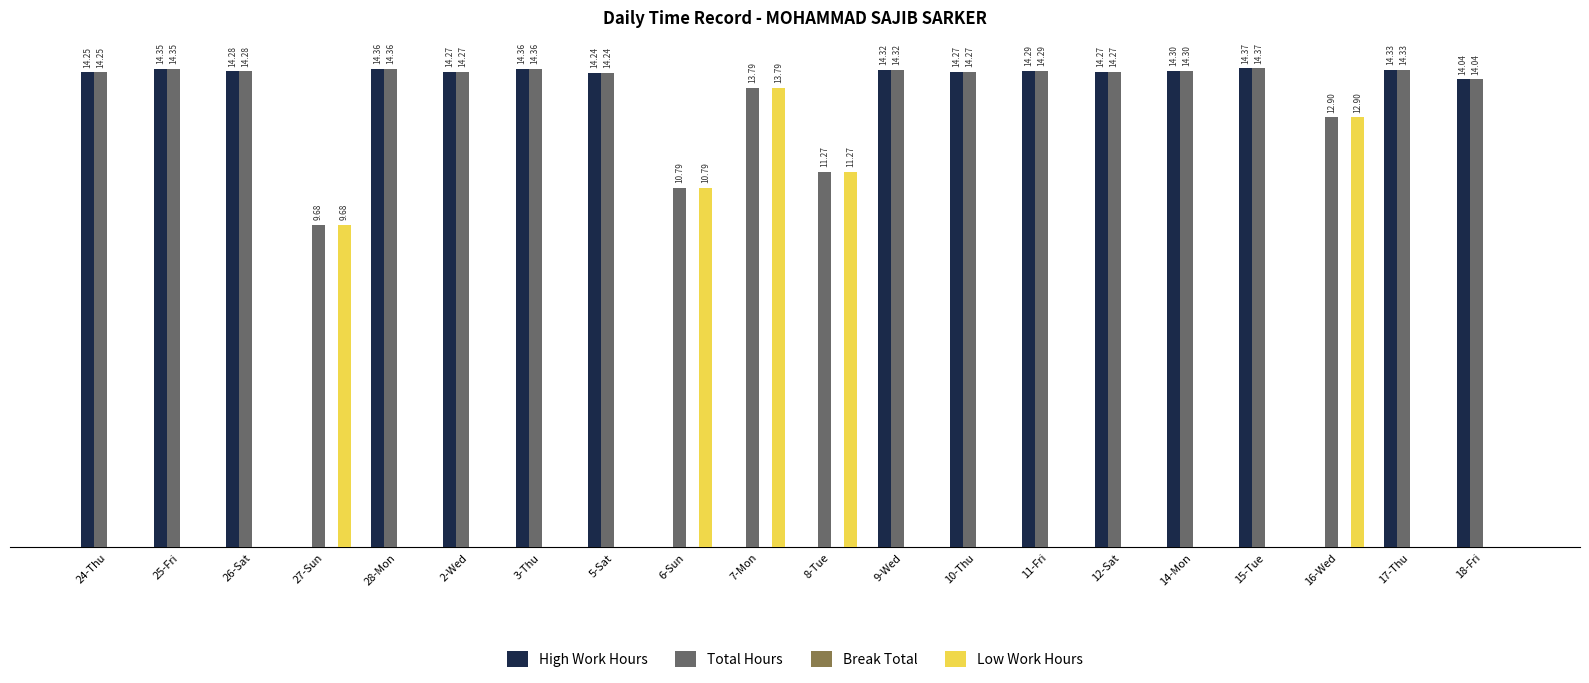

Which series has the largest total across all categories?

Total Hours